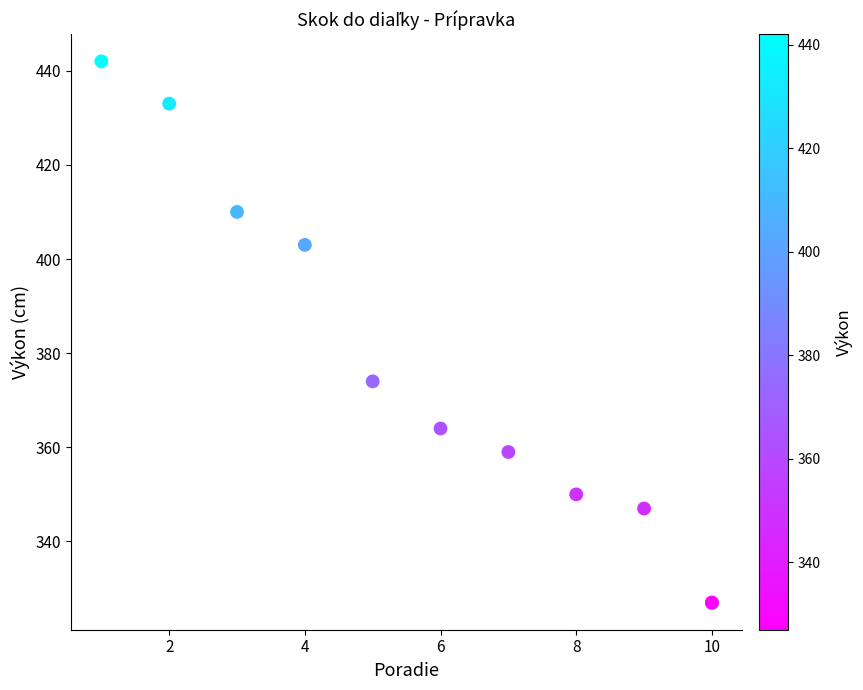

What Y value in the scatter plot is closest to 384?

374